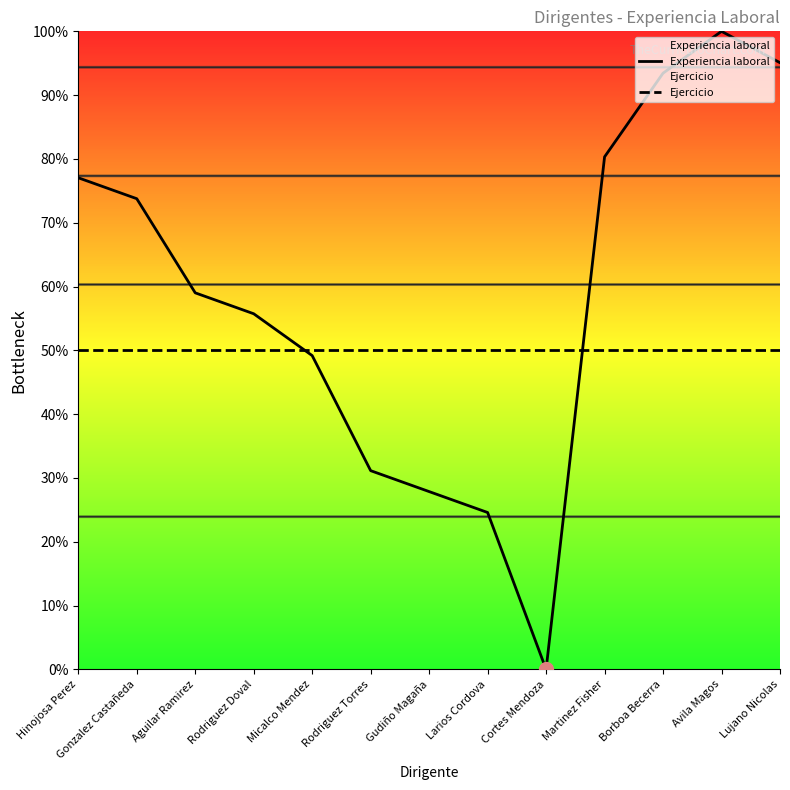

Between Cortes Mendoza and Borboa Becerra, which series saw the biggest shift?

Experiencia laboral